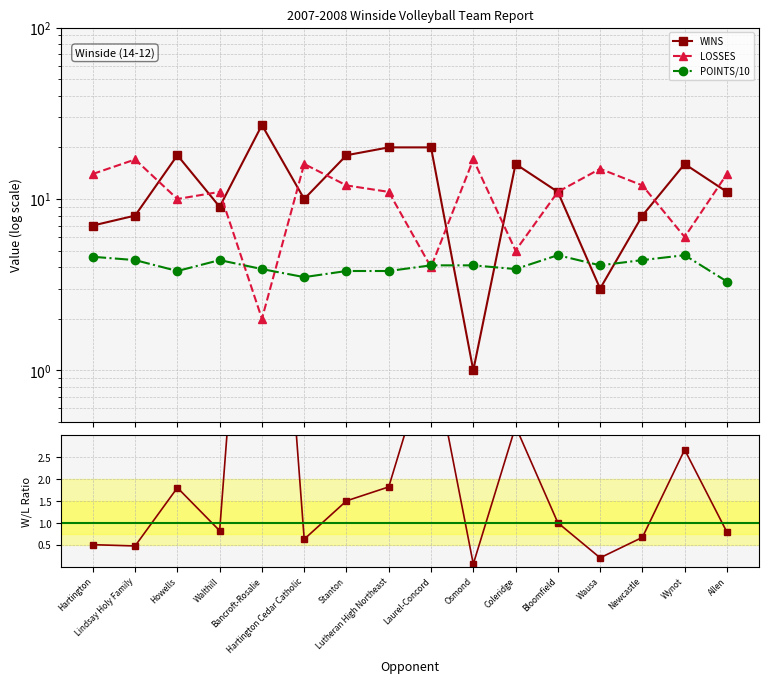

True or false: LOSSES has more than 2 points higher than both neighbors.

True